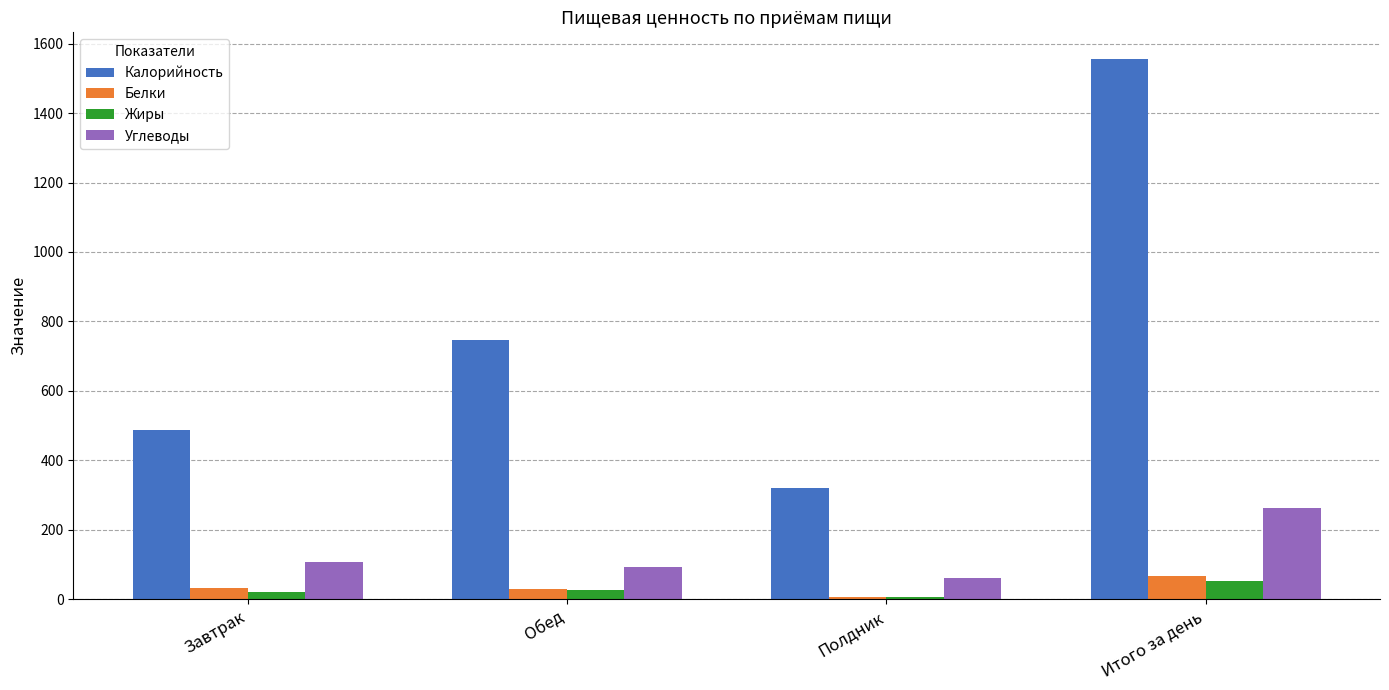

What is the sum of all Жиры values?

105.4